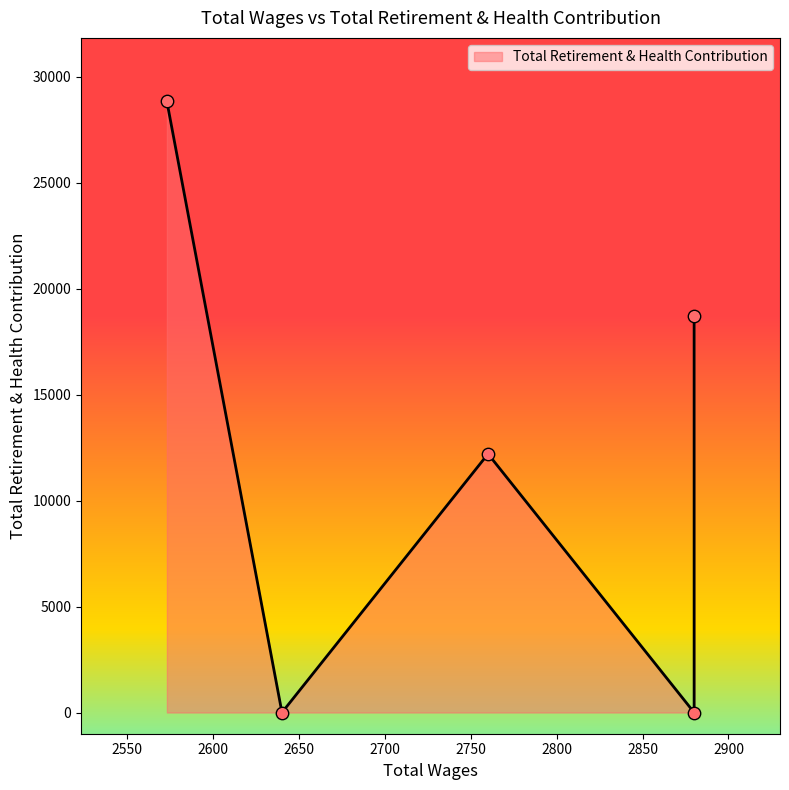

What is the change in value from 2640.0 to 2573.0?

+28823